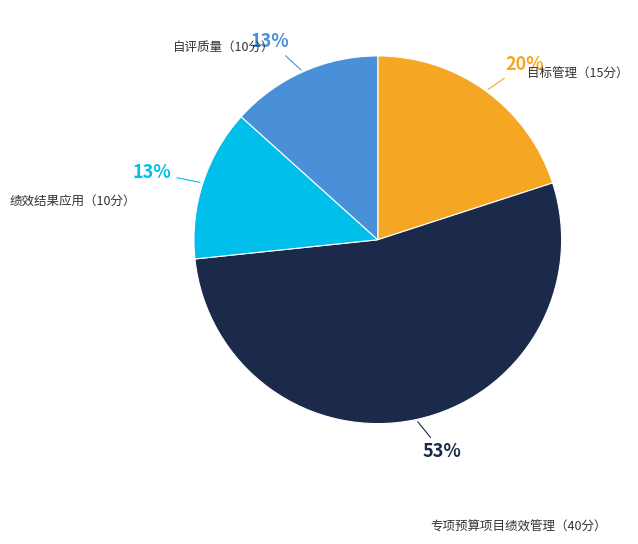

Is there any slice that represents more than half of the pie?

Yes